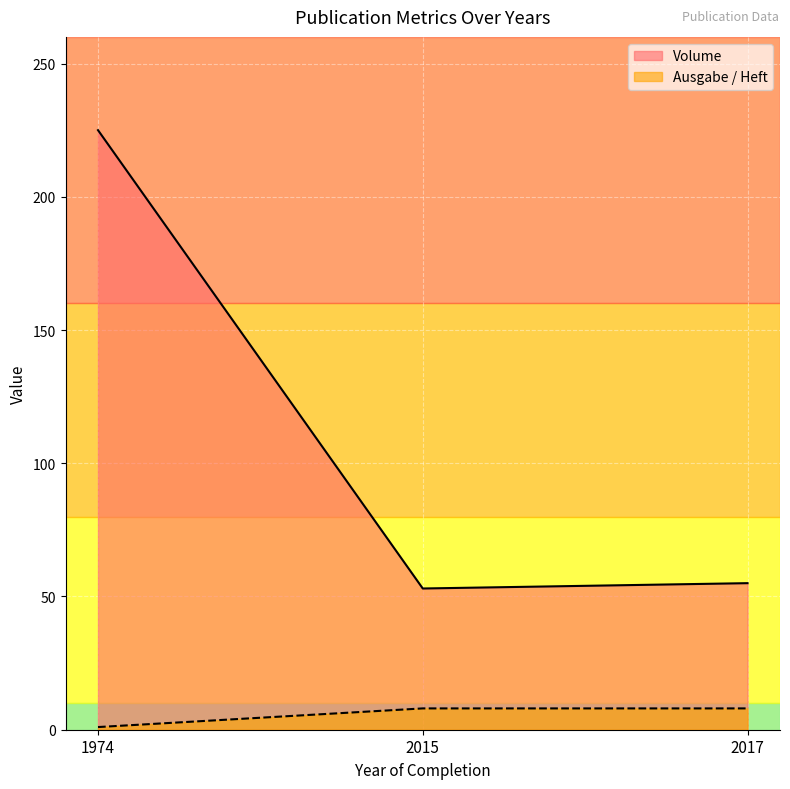

Does the chart display data point markers on the line(s)?

No